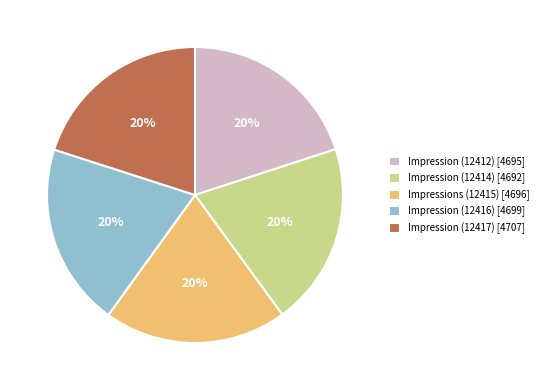

The Impression (12412) slice represents 9% of the pie. True or false?

False